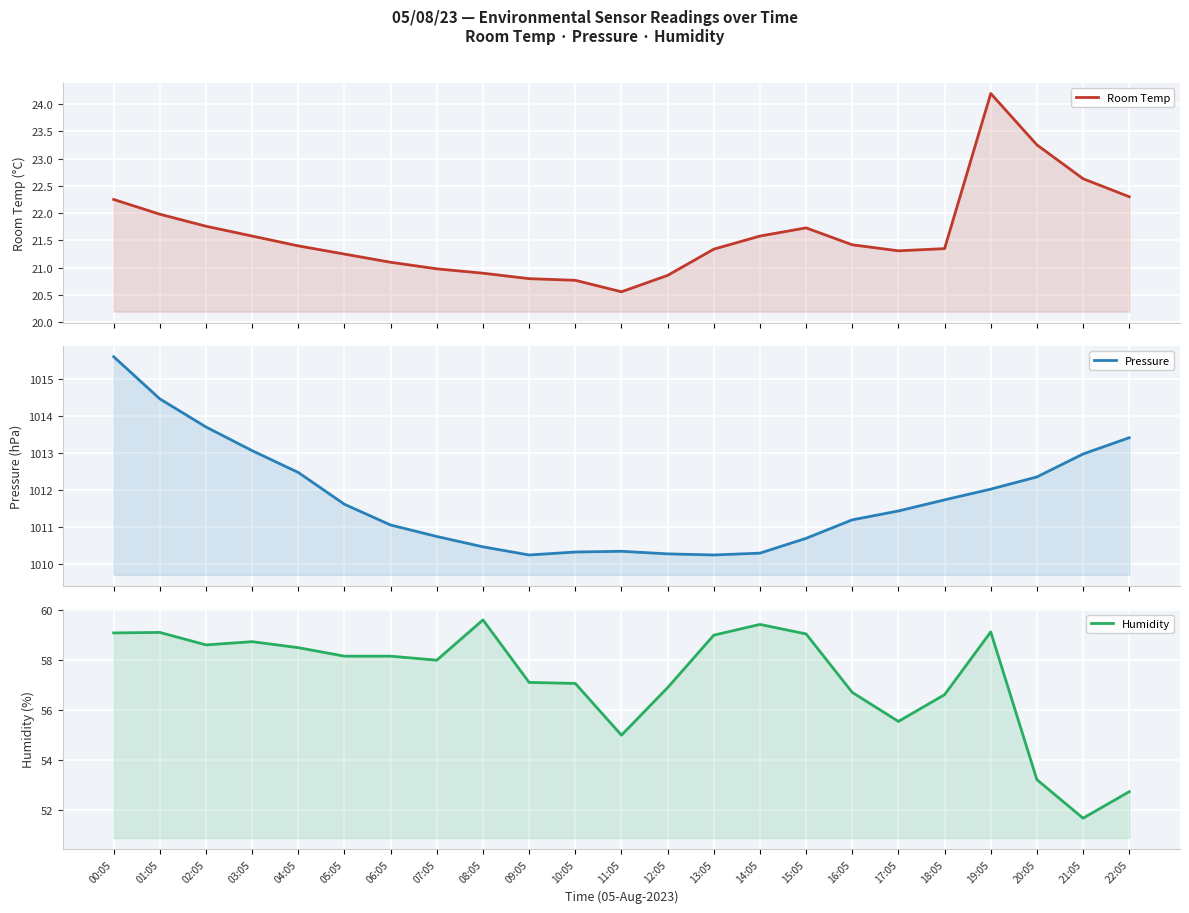

Is it true that Room Temp equals 20.9 at 12:05?

True